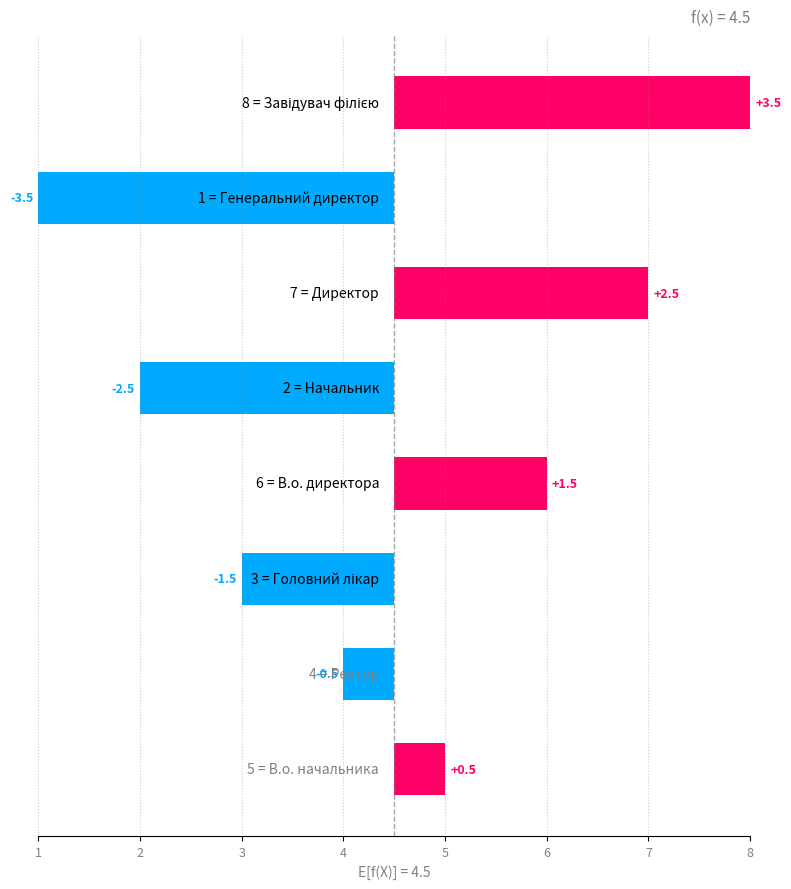

What is the value of the 1st bar from the left?

3.5